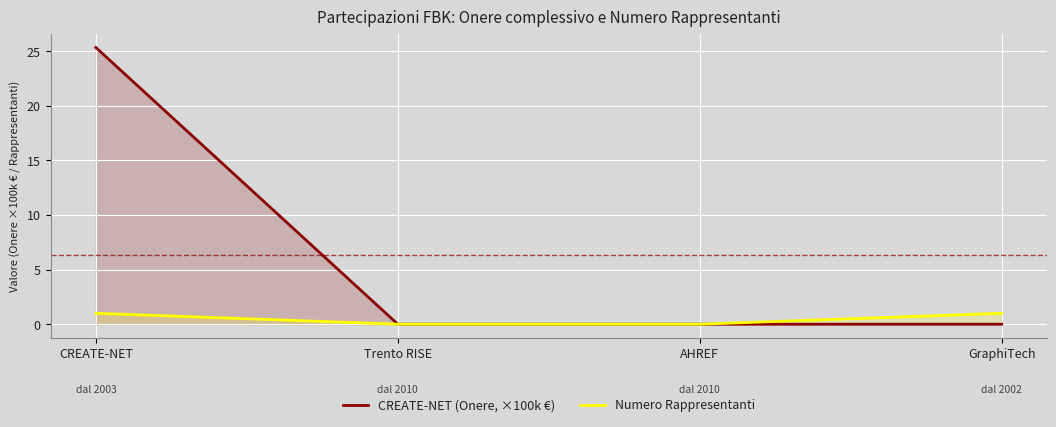

How many lines are shown in the chart?

2